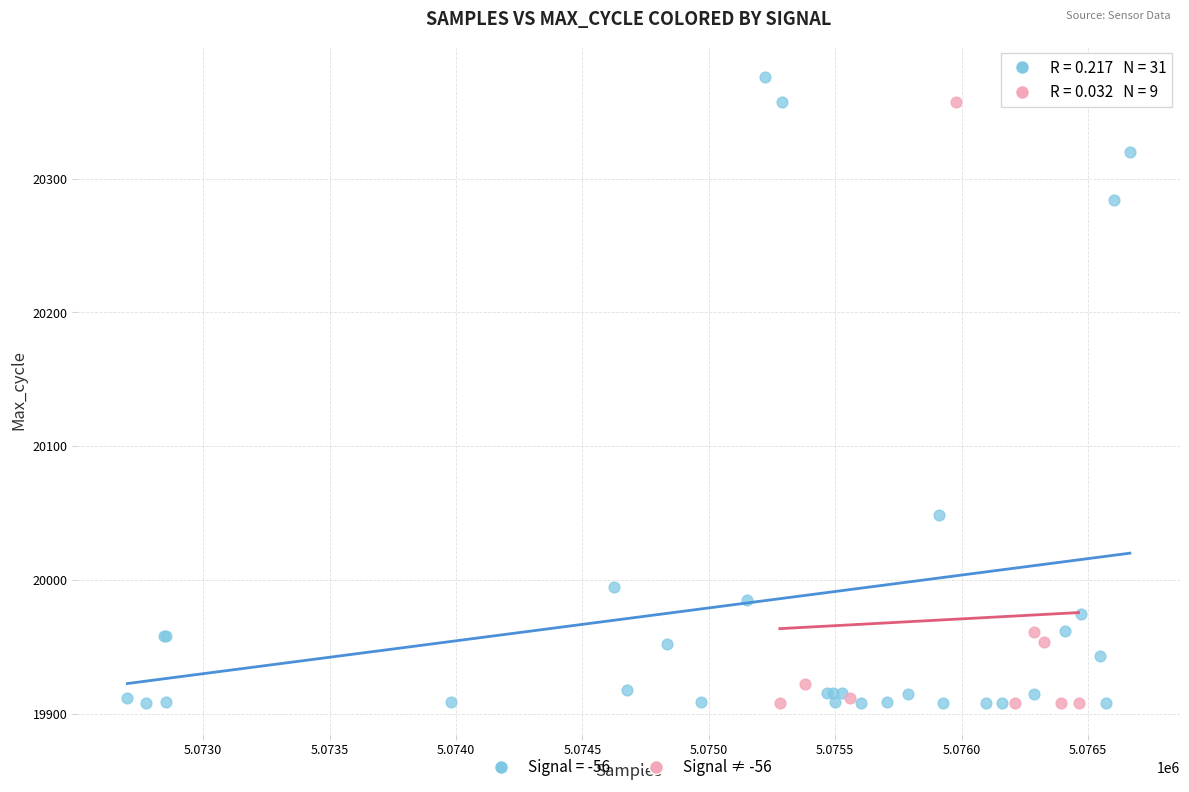

Which series has the largest Y range (max minus min)?

Signal = -56